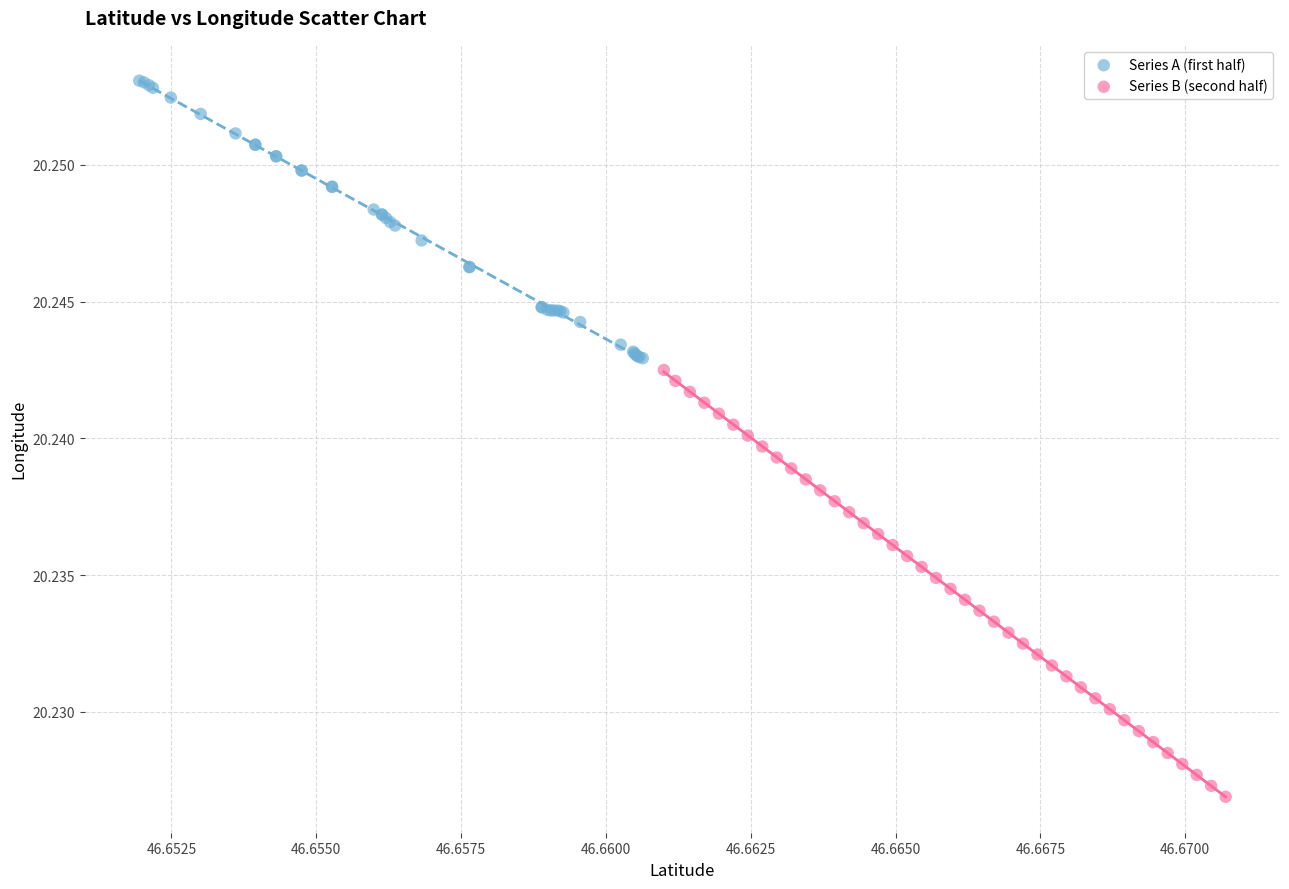

Which series has the largest Y range (max minus min)?

Series B (second half)